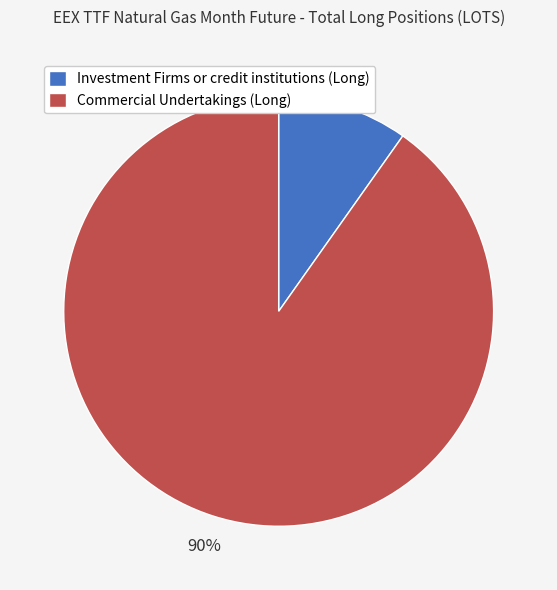

Between Investment Firms or credit institutions (Long) and Commercial Undertakings (Long), which is larger?

Commercial Undertakings (Long)